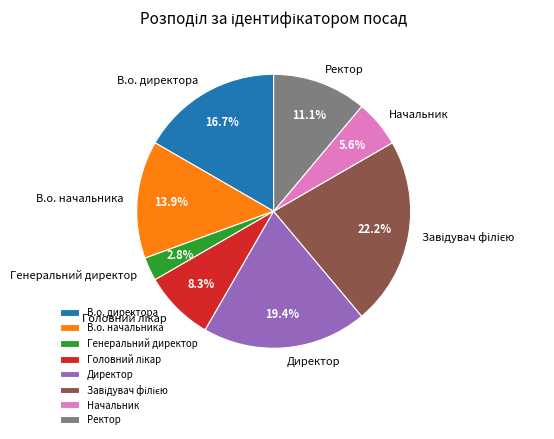

Count the number of slices in the pie.

8